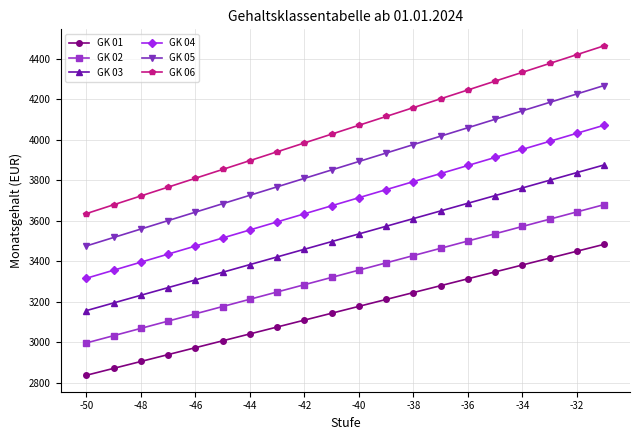

How many data points in GK 06 are less than 4071?

10